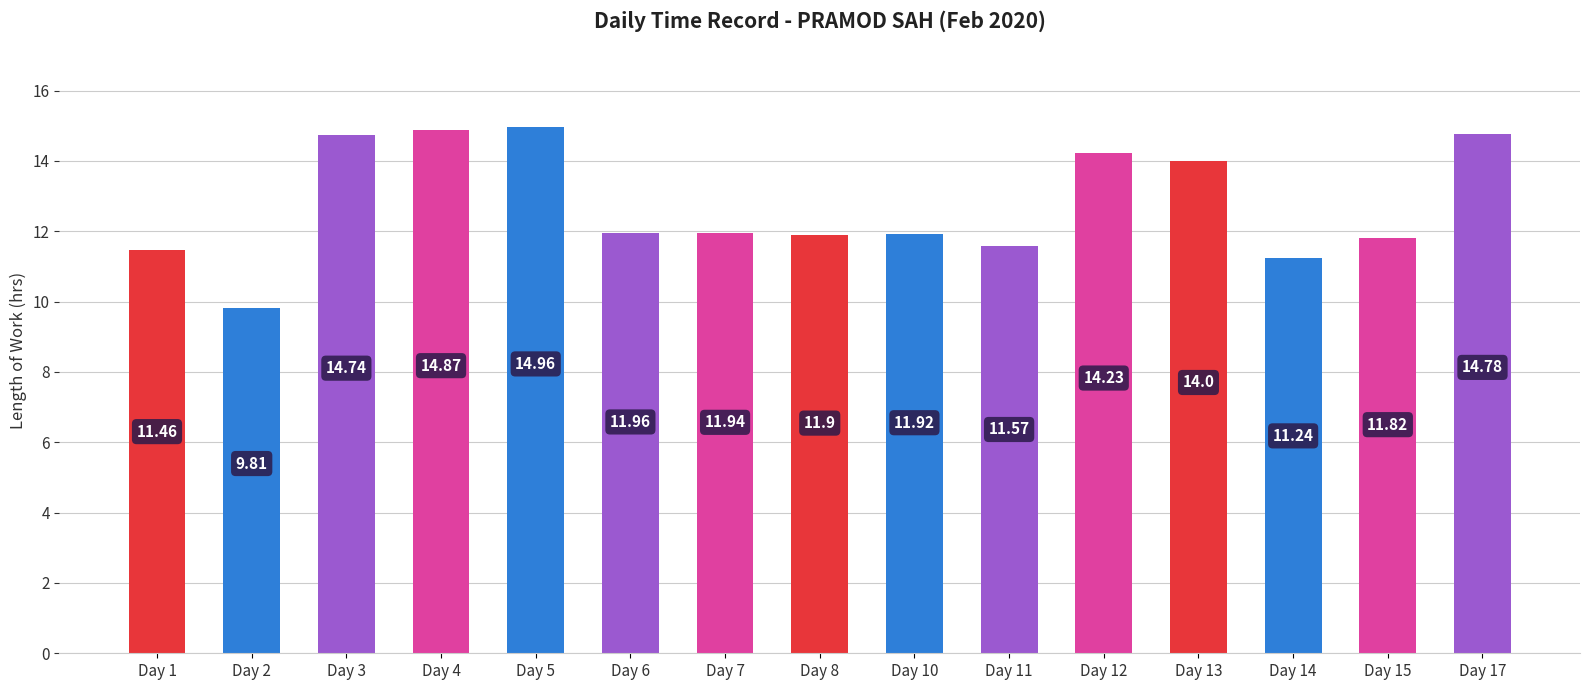

What is the difference between the second highest and second lowest values?

3.6